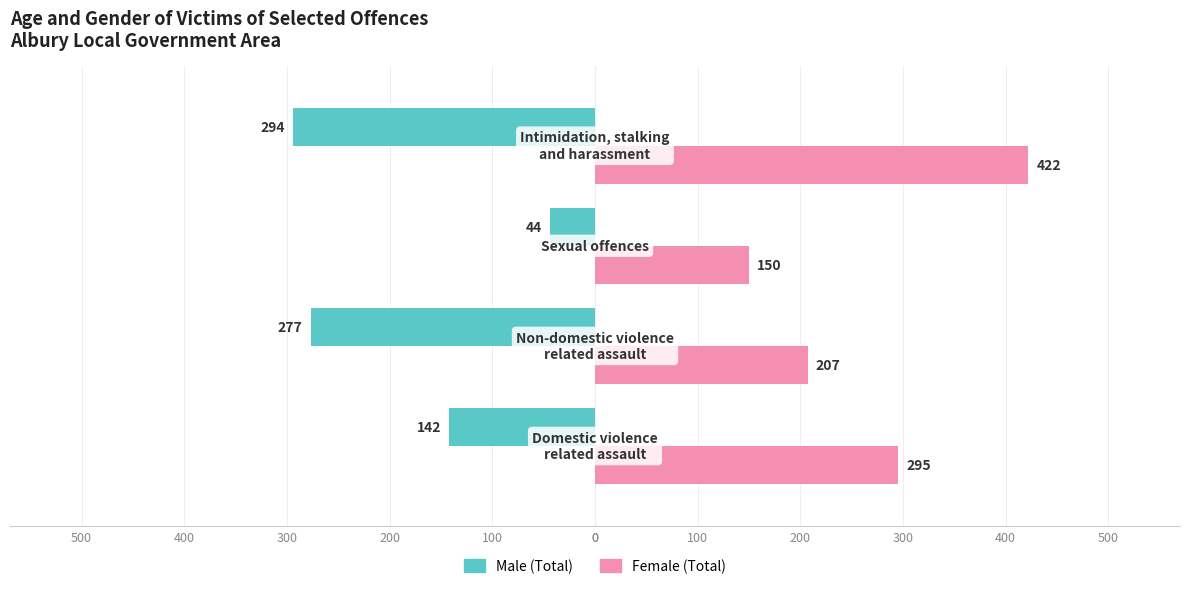

The Male series shows -294 at 300. True or false?

True